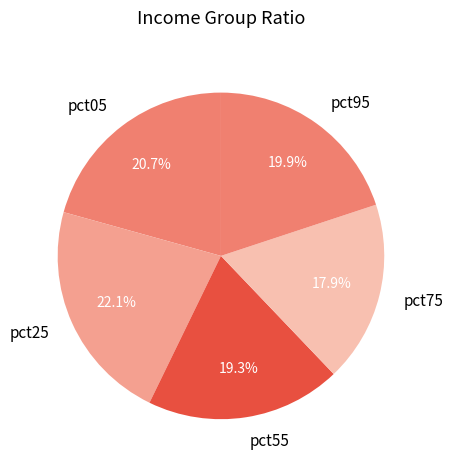

To the nearest percent, what portion does pct05 represent?

21%